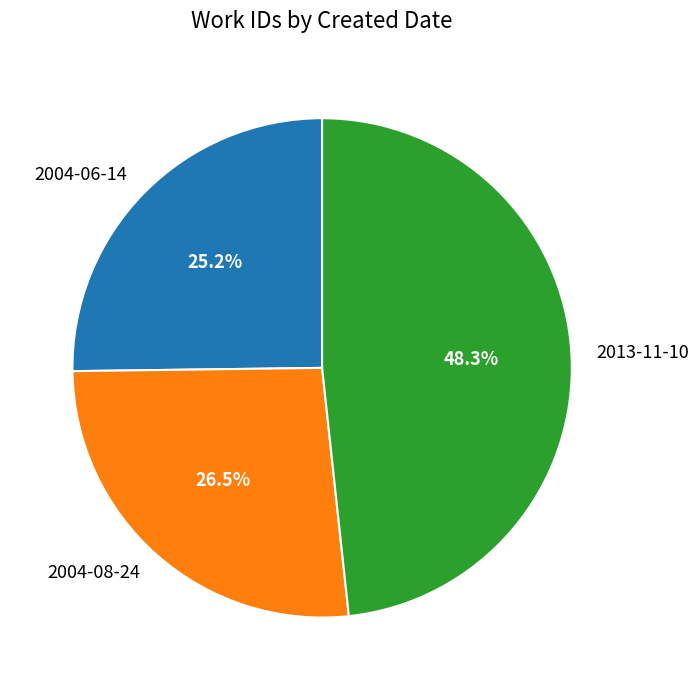

To the nearest percent, what is the average slice percentage?

33%